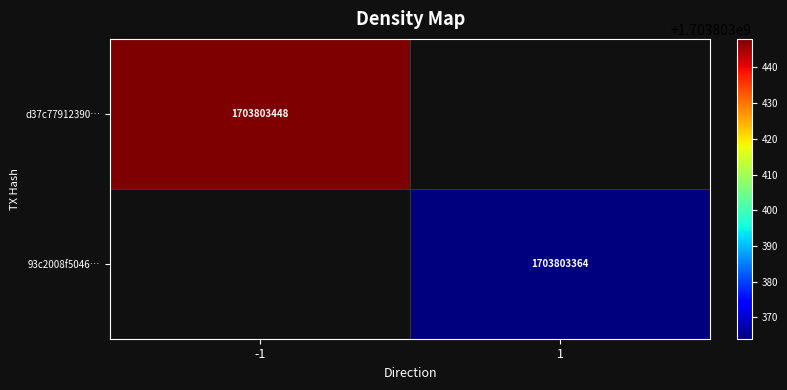

True or false: 93c2008f5046… has a value of 951849061 at 1.

False